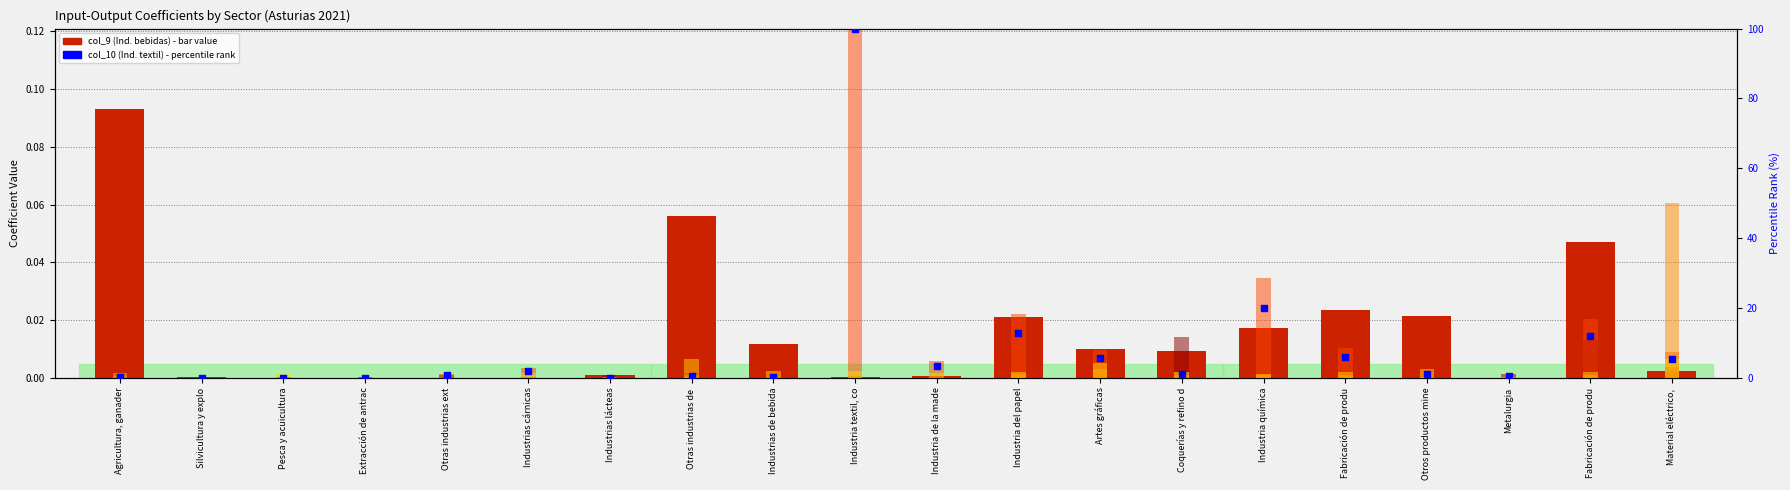

Which series contains the lowest Y value?

col_9 (Ind. bebidas)